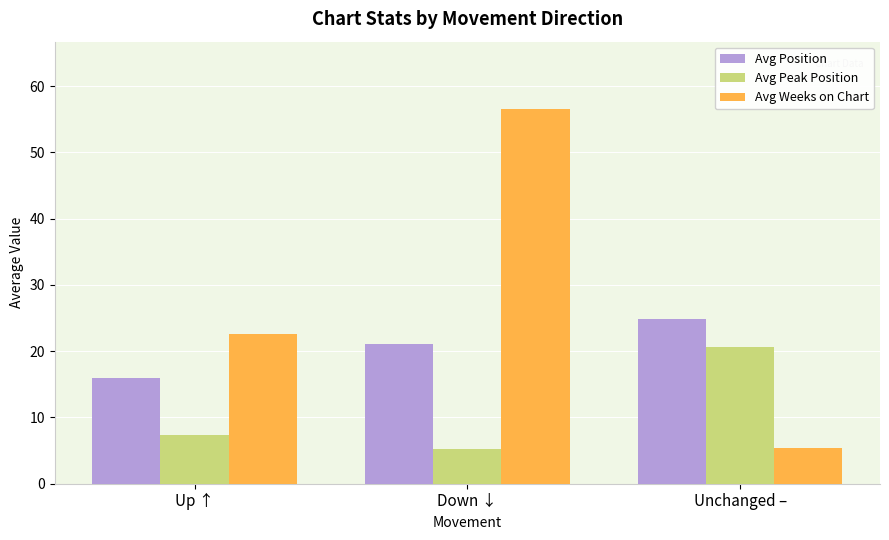

Which series has the largest total across all categories?

Avg Weeks on Chart